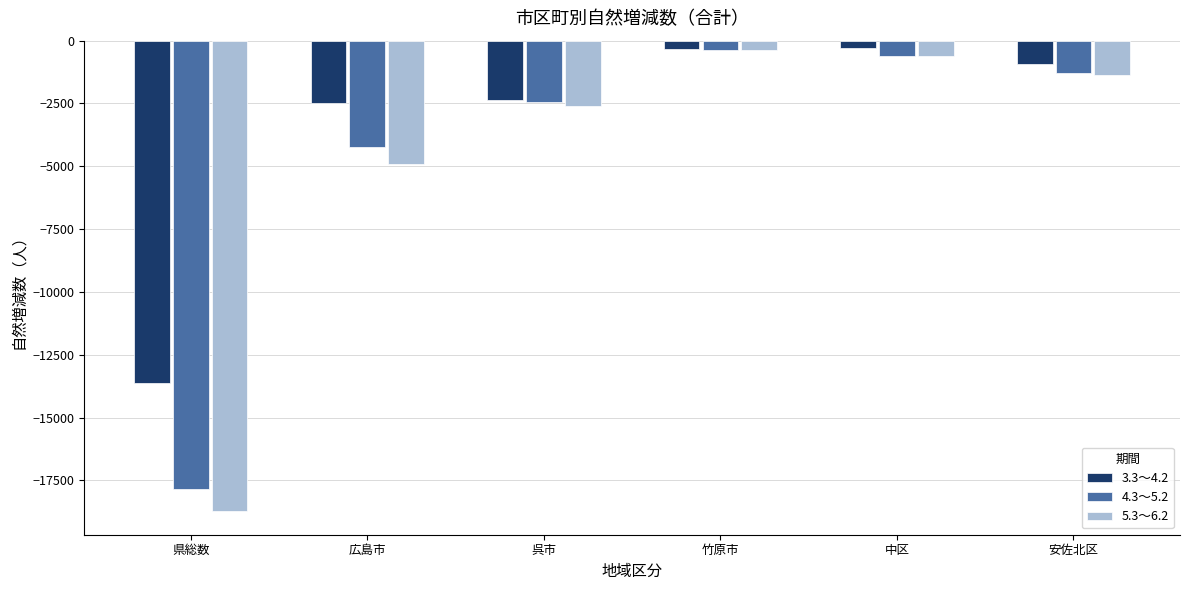

What are all the series names shown in the legend?

3.3～4.2, 4.3～5.2, 5.3～6.2